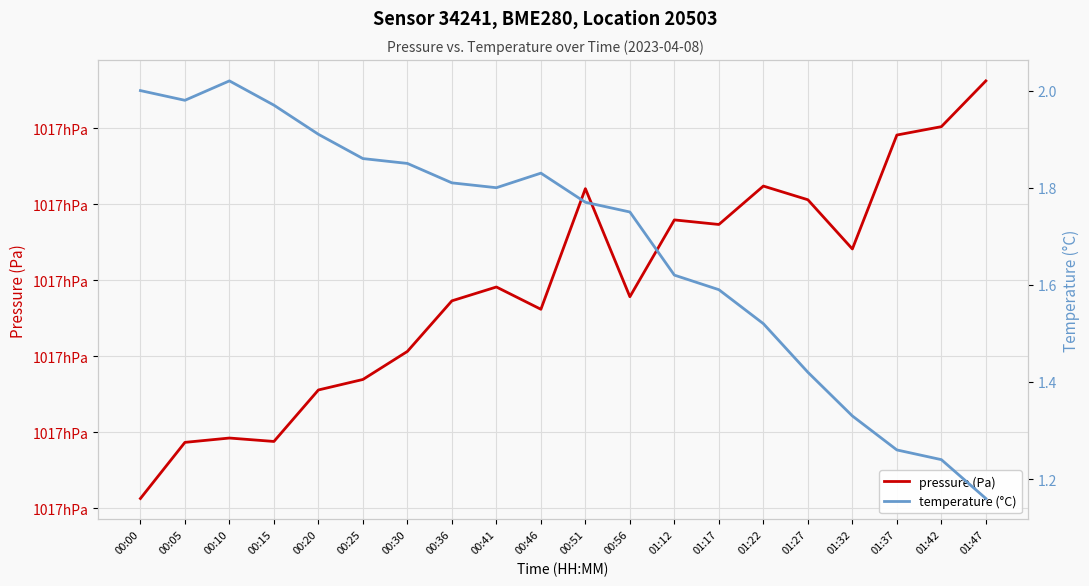

What is the difference between the highest and lowest values at 00:05?

101666.7